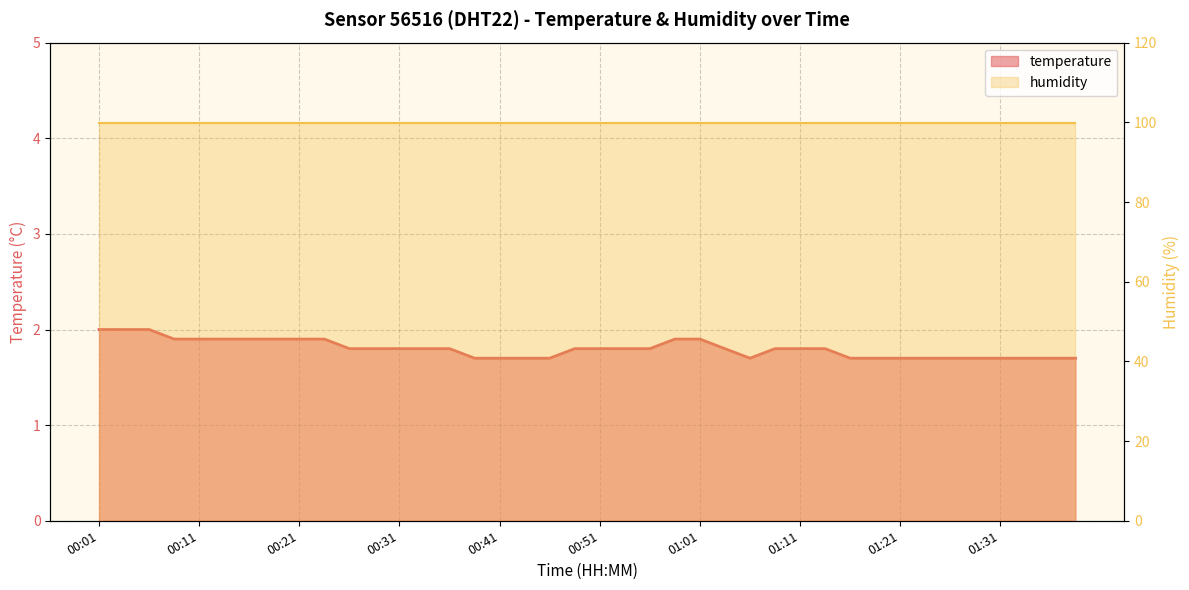

What value does the data have at 01:21?

1.7